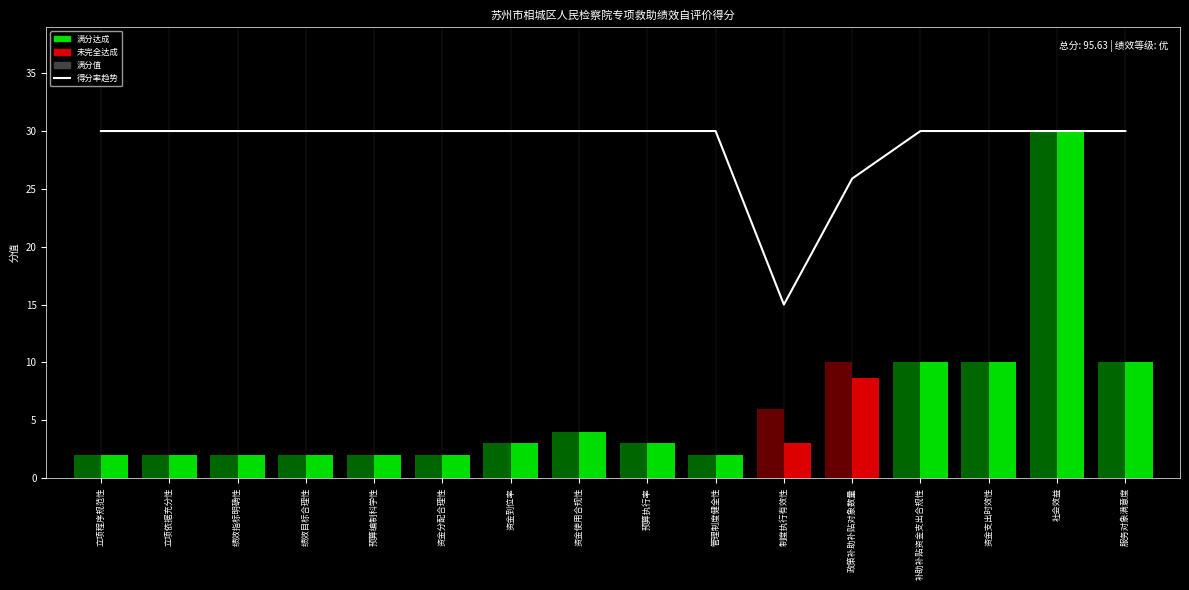

Reading left to right, extract all data points from this chart.

得分率: 立项程序规范性=30.0	立项依据充分性=30.0	绩效指标明确性=30.0	绩效目标合理性=30.0	预算编制科学性=30.0	资金分配合理性=30.0	资金到位率=30.0	资金使用合规性=30.0	预算执行率=30.0	管理制度健全性=30.0	制度执行有效性=15.0	政策补助补贴对象数量=25.9	补助补贴资金支出合规性=30.0	资金支出时效性=30.0	社会效益=30.0	服务对象满意度=30.0
分值(满分): 立项程序规范性=2.0	立项依据充分性=2.0	绩效指标明确性=2.0	绩效目标合理性=2.0	预算编制科学性=2.0	资金分配合理性=2.0	资金到位率=3.0	资金使用合规性=4.0	预算执行率=3.0	管理制度健全性=2.0	制度执行有效性=6.0	政策补助补贴对象数量=10.0	补助补贴资金支出合规性=10.0	资金支出时效性=10.0	社会效益=30.0	服务对象满意度=10.0
得分: 立项程序规范性=2.0	立项依据充分性=2.0	绩效指标明确性=2.0	绩效目标合理性=2.0	预算编制科学性=2.0	资金分配合理性=2.0	资金到位率=3.0	资金使用合规性=4.0	预算执行率=3.0	管理制度健全性=2.0	制度执行有效性=3.0	政策补助补贴对象数量=8.6	补助补贴资金支出合规性=10.0	资金支出时效性=10.0	社会效益=30.0	服务对象满意度=10.0